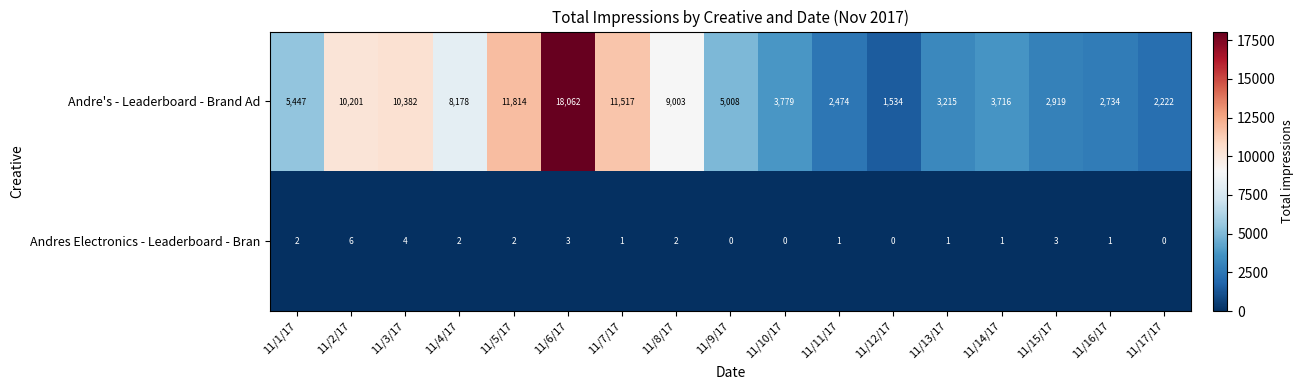

What is the difference between the second highest and second lowest values in the Andre's - Leaderboard - Brand Ad series?

9592